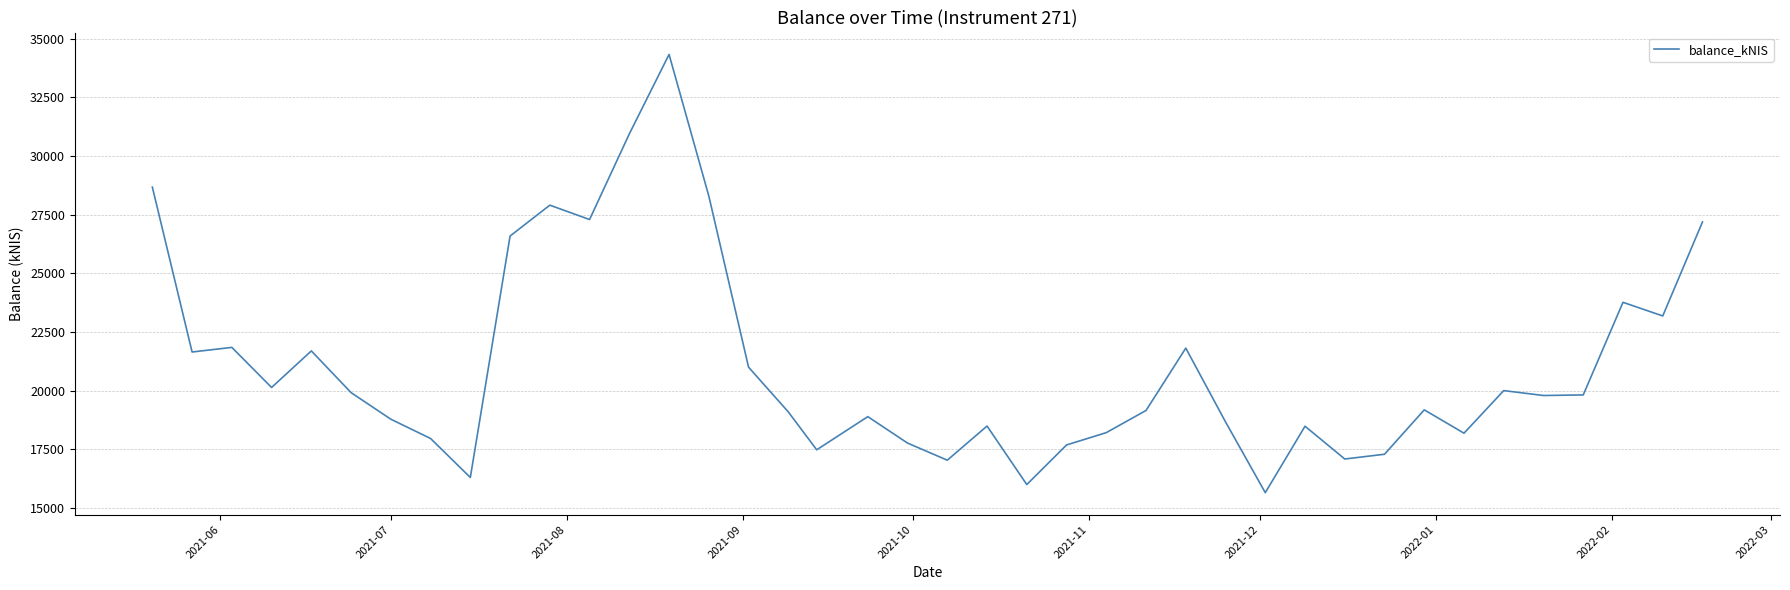

What is the difference between the maximum and minimum values?

18670.2